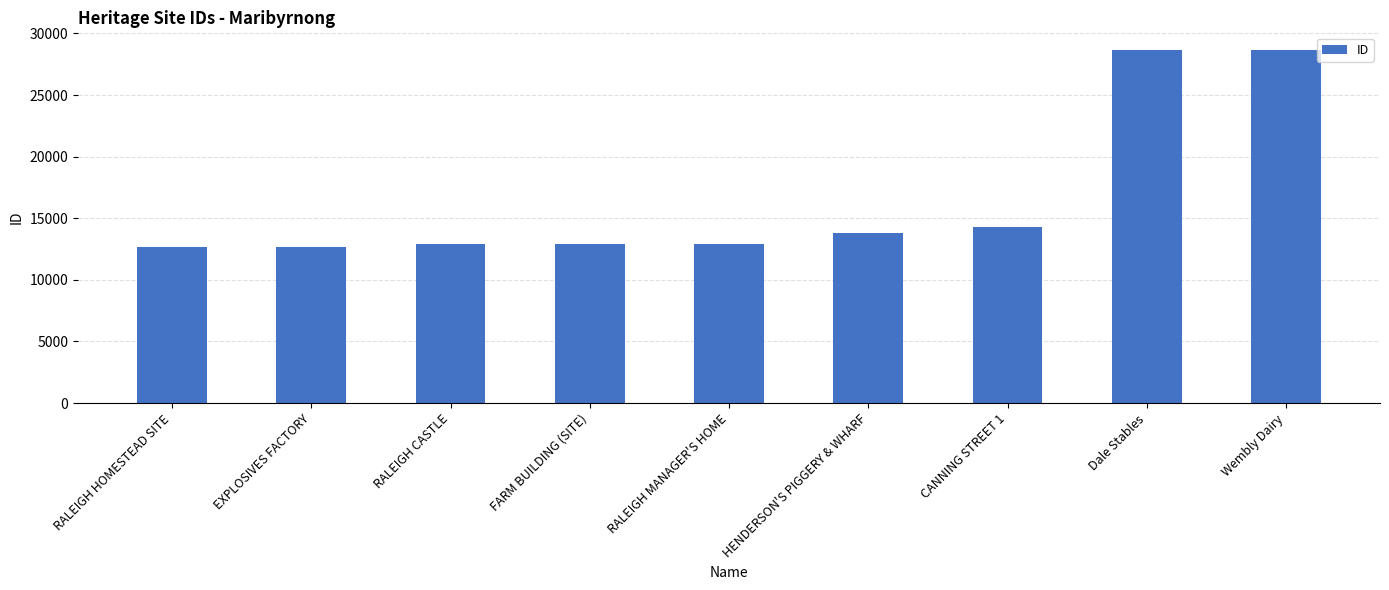

How many data points are less than 12888?

4